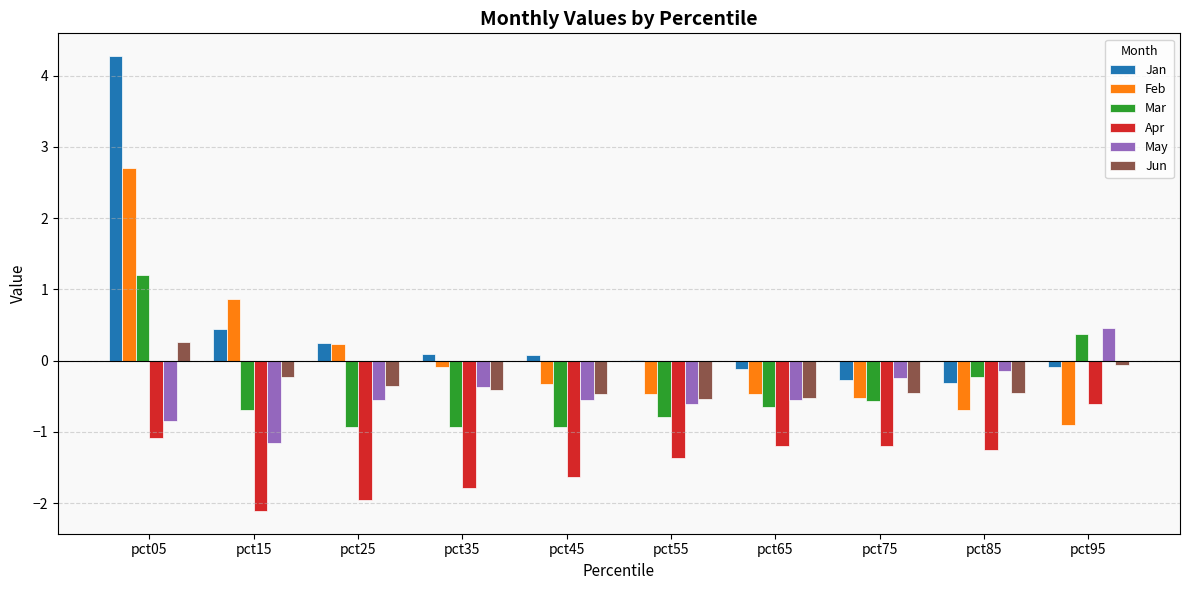

What is the maximum value shown in the chart?

4.3